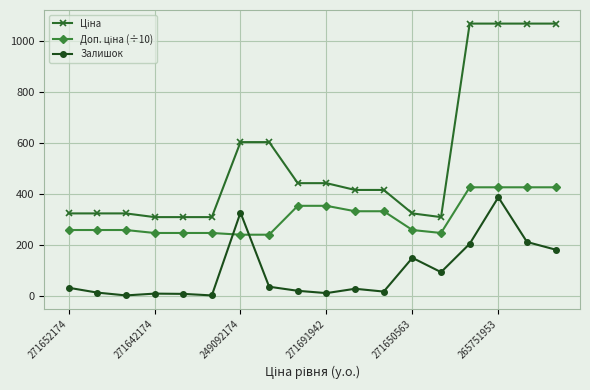

How many interior local peaks does the Залишок series have?

5